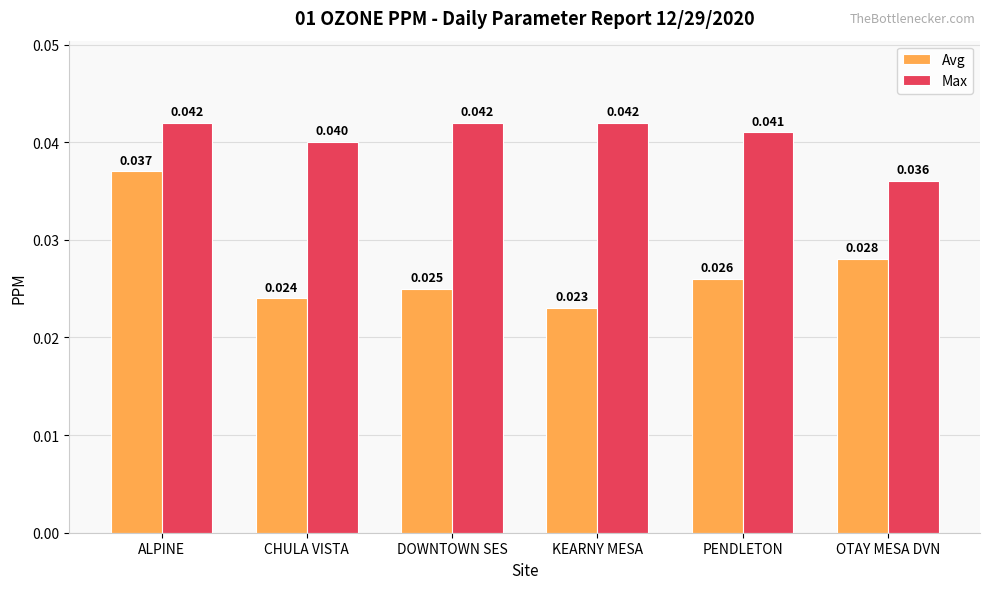

What is the sum of the Max values at KEARNY MESA and DOWNTOWN SES?

0.1